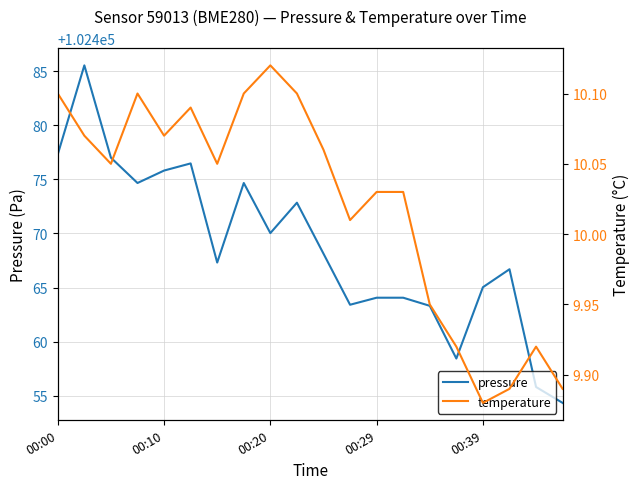

Is it true that pressure equals 24948.0 at 00:29?

False